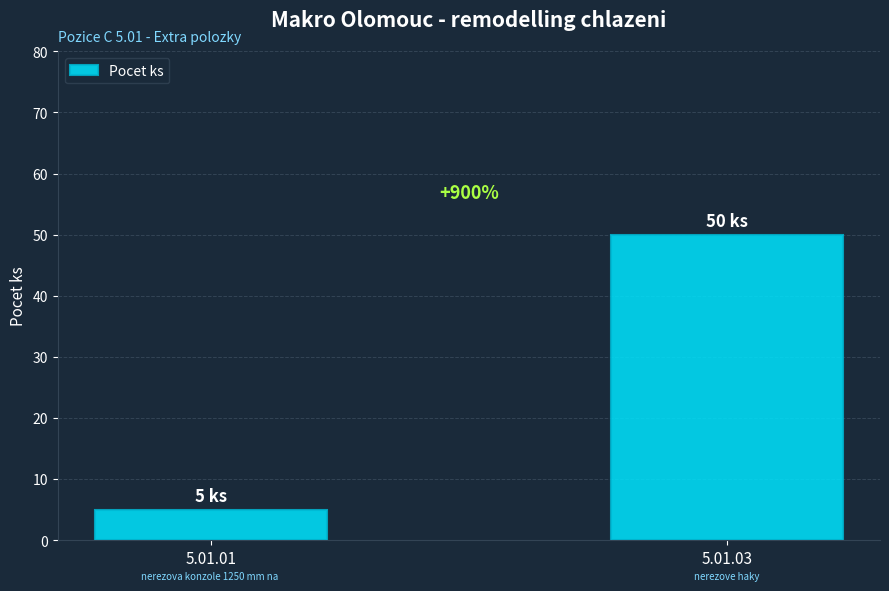

Are the bars grouped side by side (vs. stacked)?

No